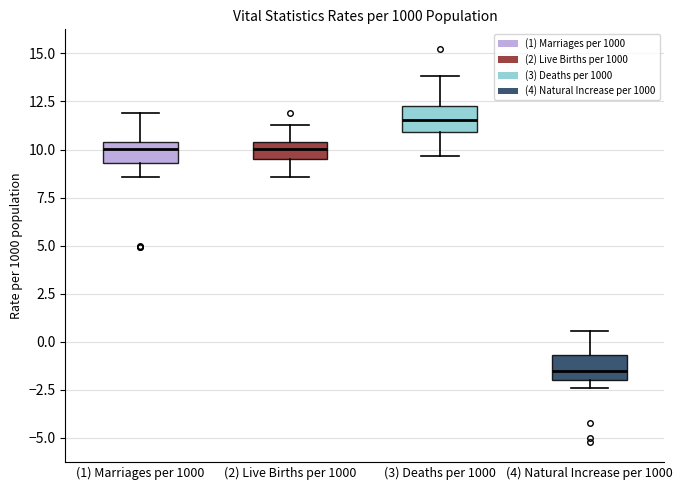

Which box's median line is the lowest?

(4) Natural Increase per 1000